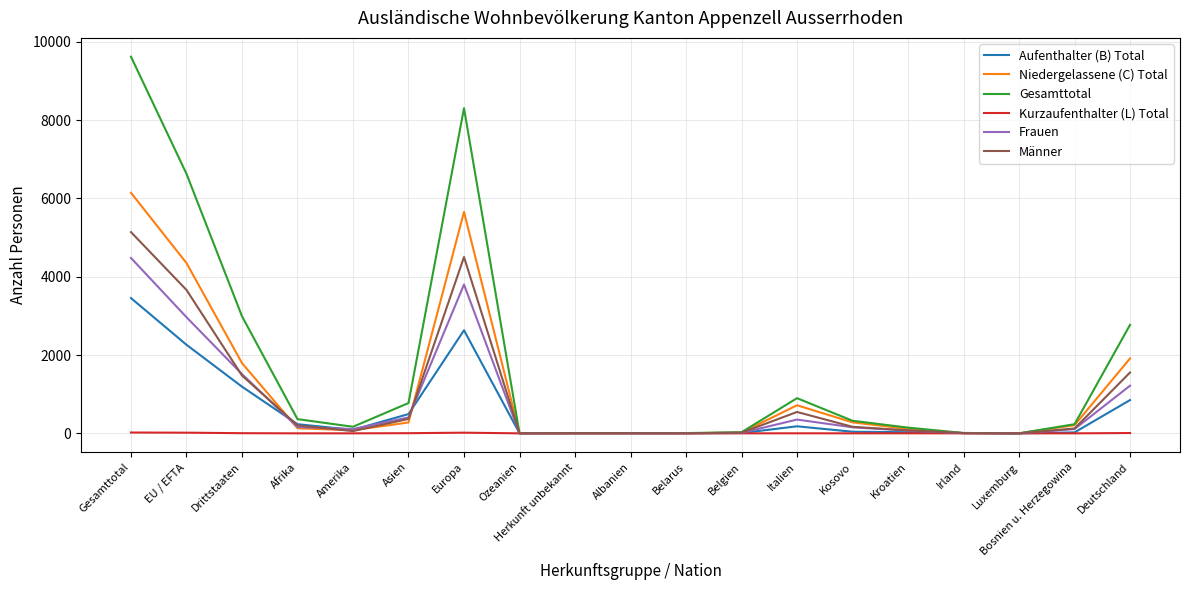

Which series has the largest range (max minus min)?

Gesamttotal